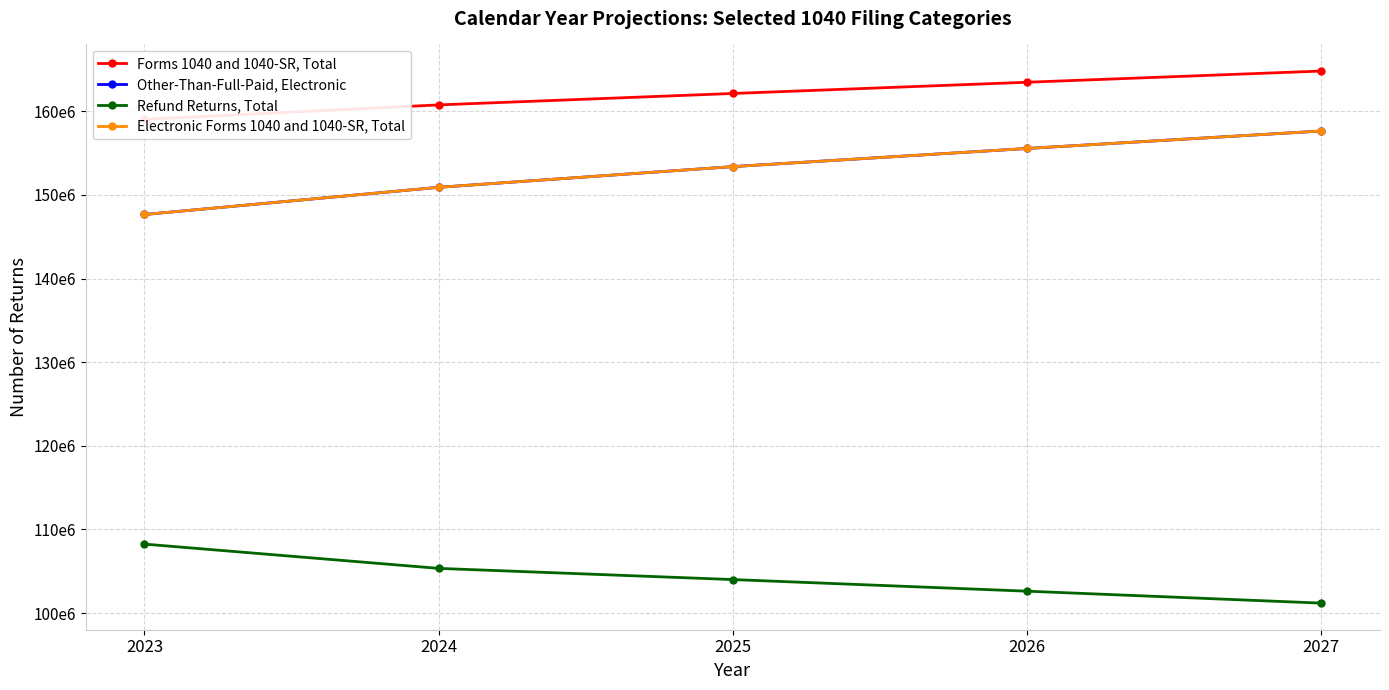

Reading left to right, extract all data points from this chart.

Forms 1040 and 1040-SR, Total: 159025778	160751700	162117200	163459000	164798500
Other-Than-Full-Paid, Electronic: 147651768	150901200	153375400	155542700	157629600
Refund Returns, Total: 108251678	105349500	104013200	102624600	101197500
Electronic Forms 1040 and 1040-SR, Total: 147651768	150901200	153375400	155542700	157629600